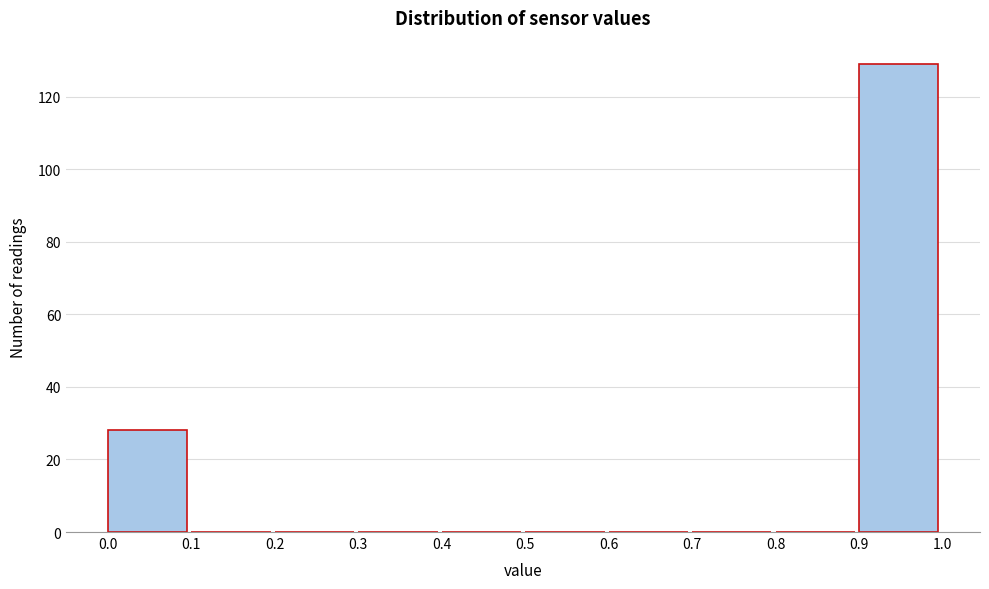

Over which range of the x-axis is the bar tallest?

0.9 to 1.0